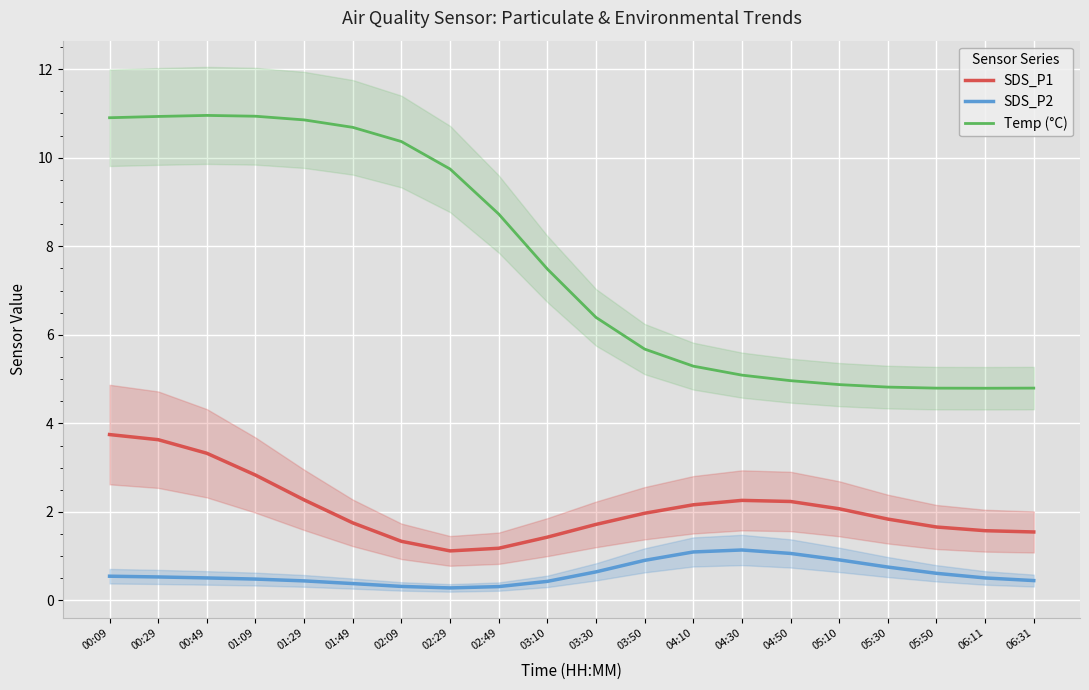

What is the value of the SDS_P1 point at the 19th from the left?

1.6